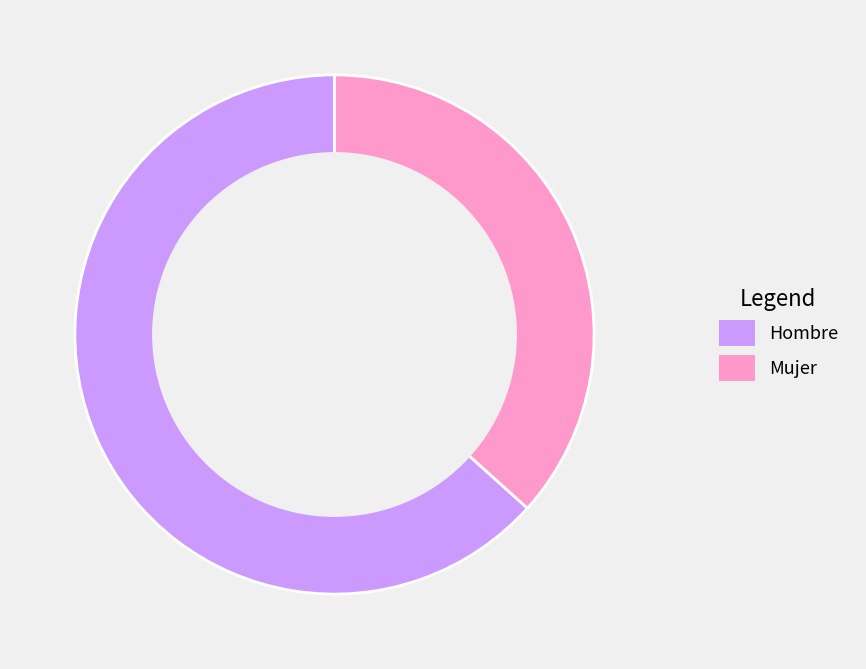

Is it true that Mujer is 25% of the pie?

False